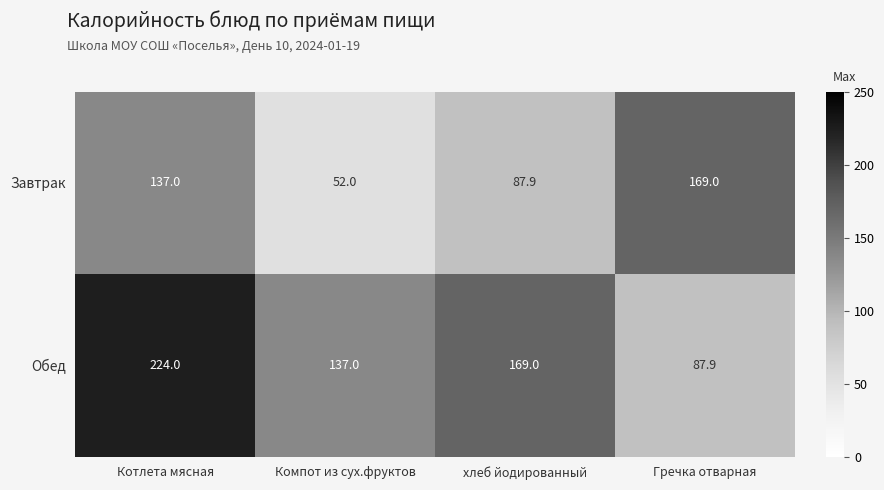

Is it true that Обед equals 400.0 at Котлета мясная?

False